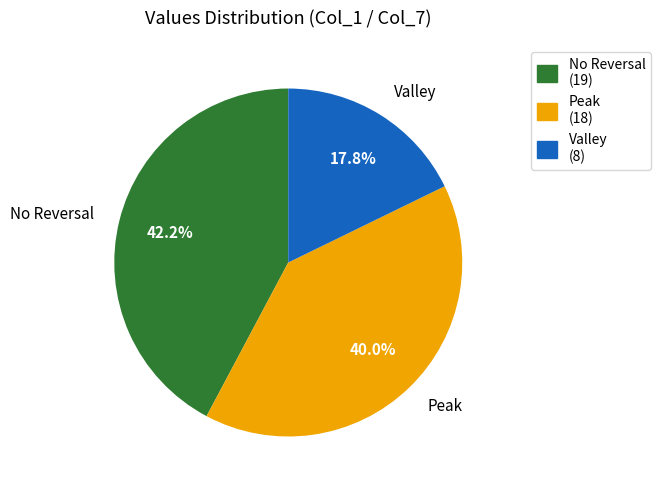

Between Peak and No Reversal, which is larger?

No Reversal